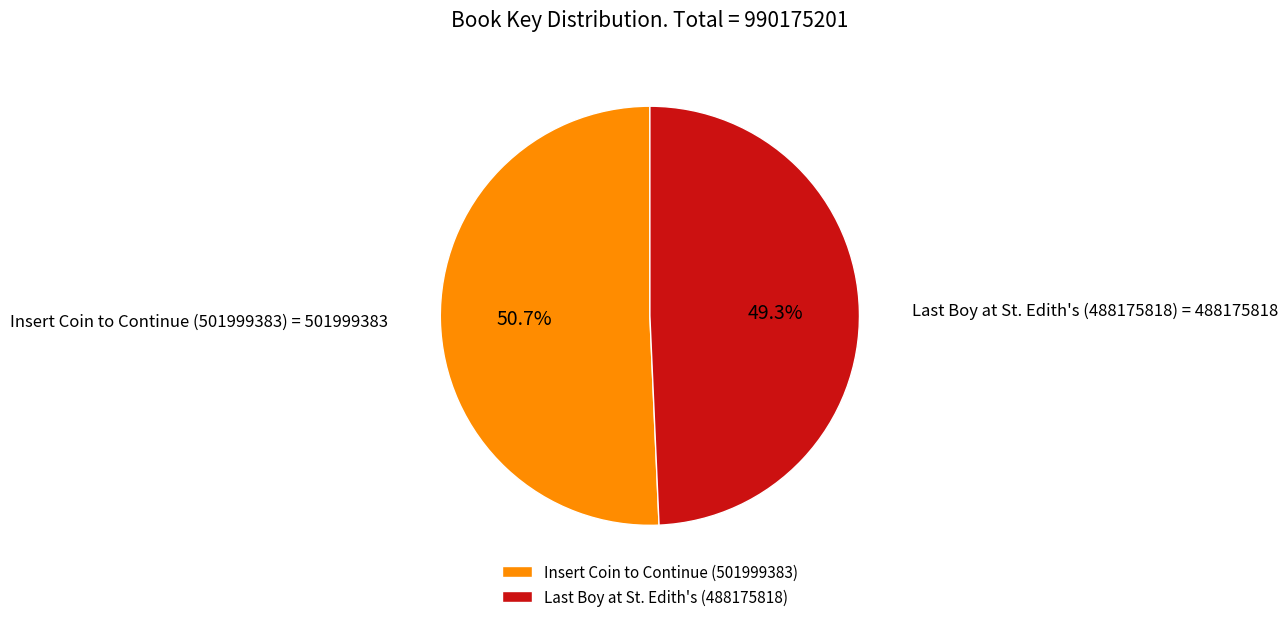

Which category has the smallest portion of the pie?

Last Boy at St. Edith's (488175818)